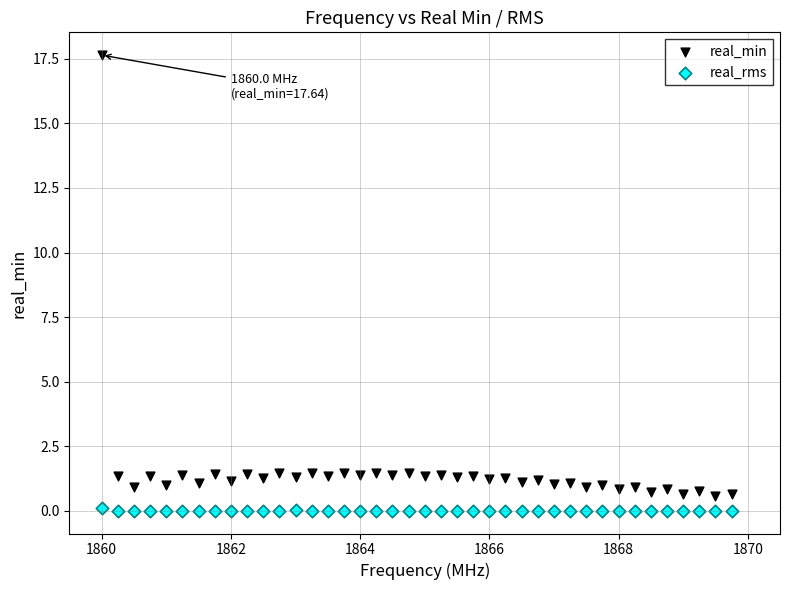

What are all the series names shown in the legend?

real_min, real_rms